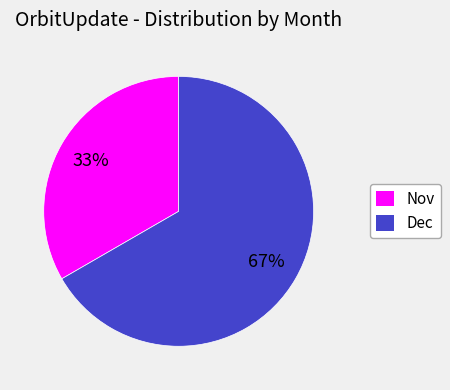

What is the smallest slice in the pie chart?

Nov